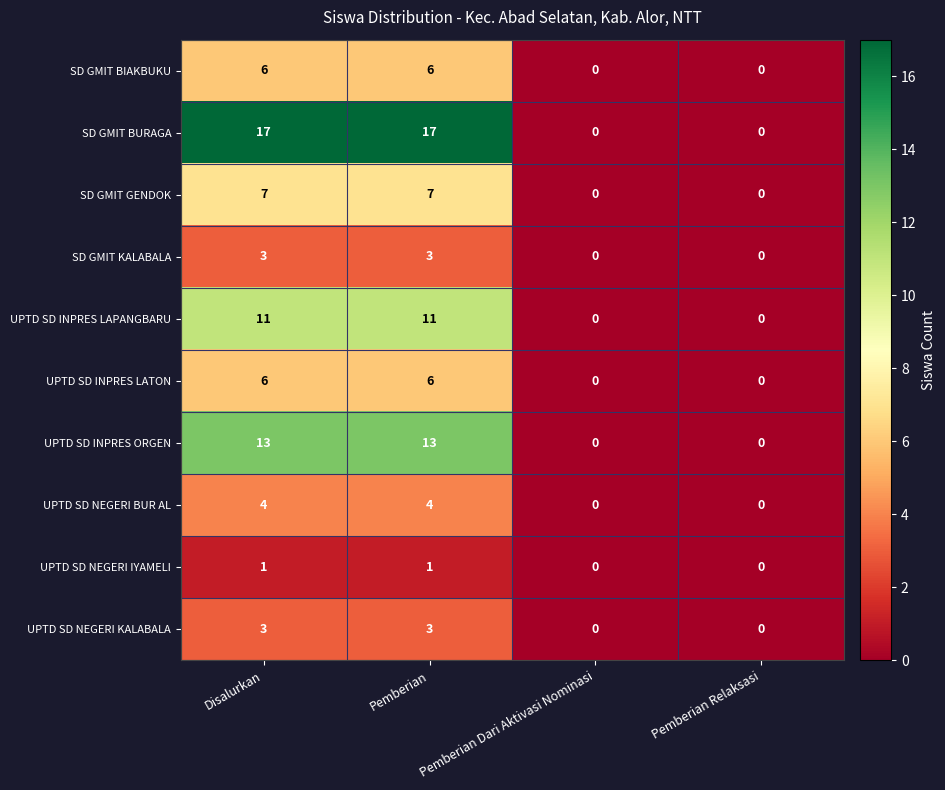

Read the UPTD SD NEGERI BUR AL value at Disalurkan.

4